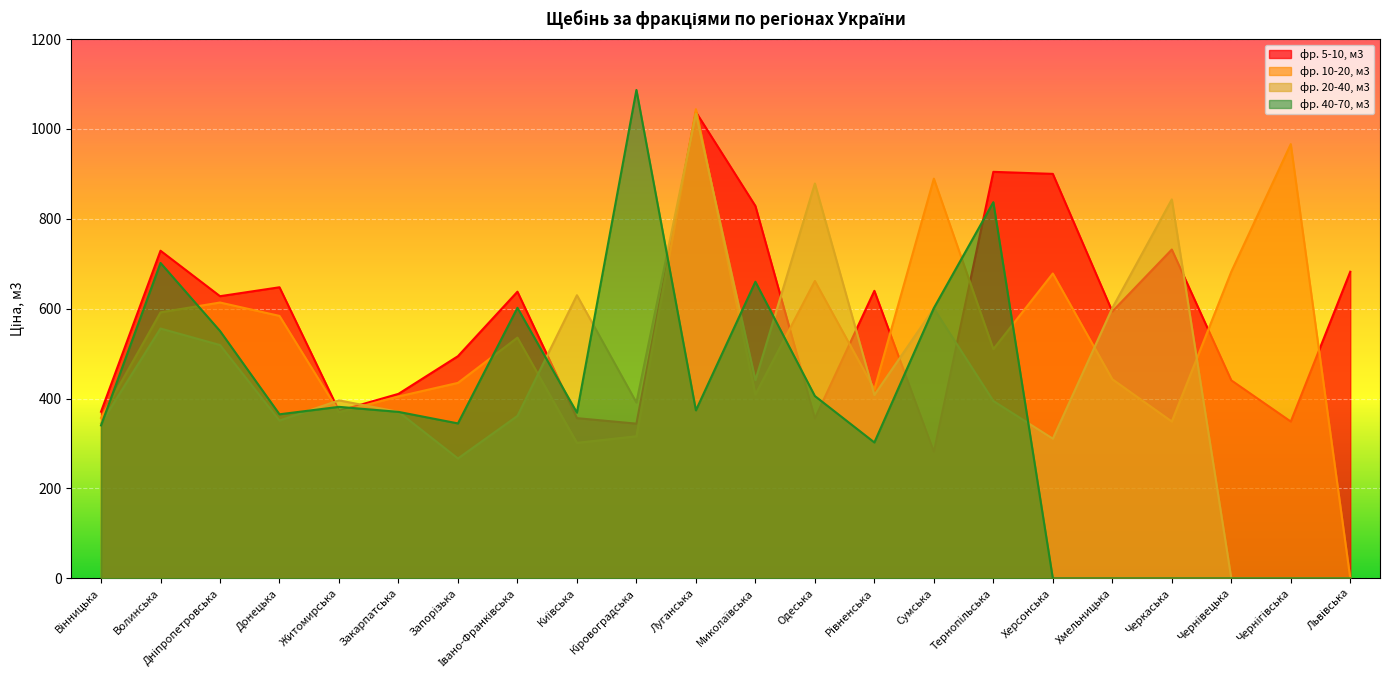

At which category does the chart reach its peak across all series?

Кіровоградська